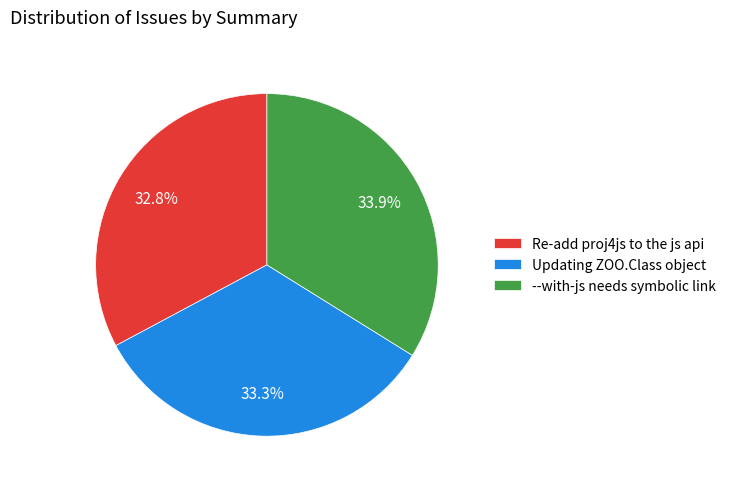

Rank the categories by value from lowest to highest.

Re-add proj4js to the js api, Updating ZOO.Class object, --with-js needs symbolic link